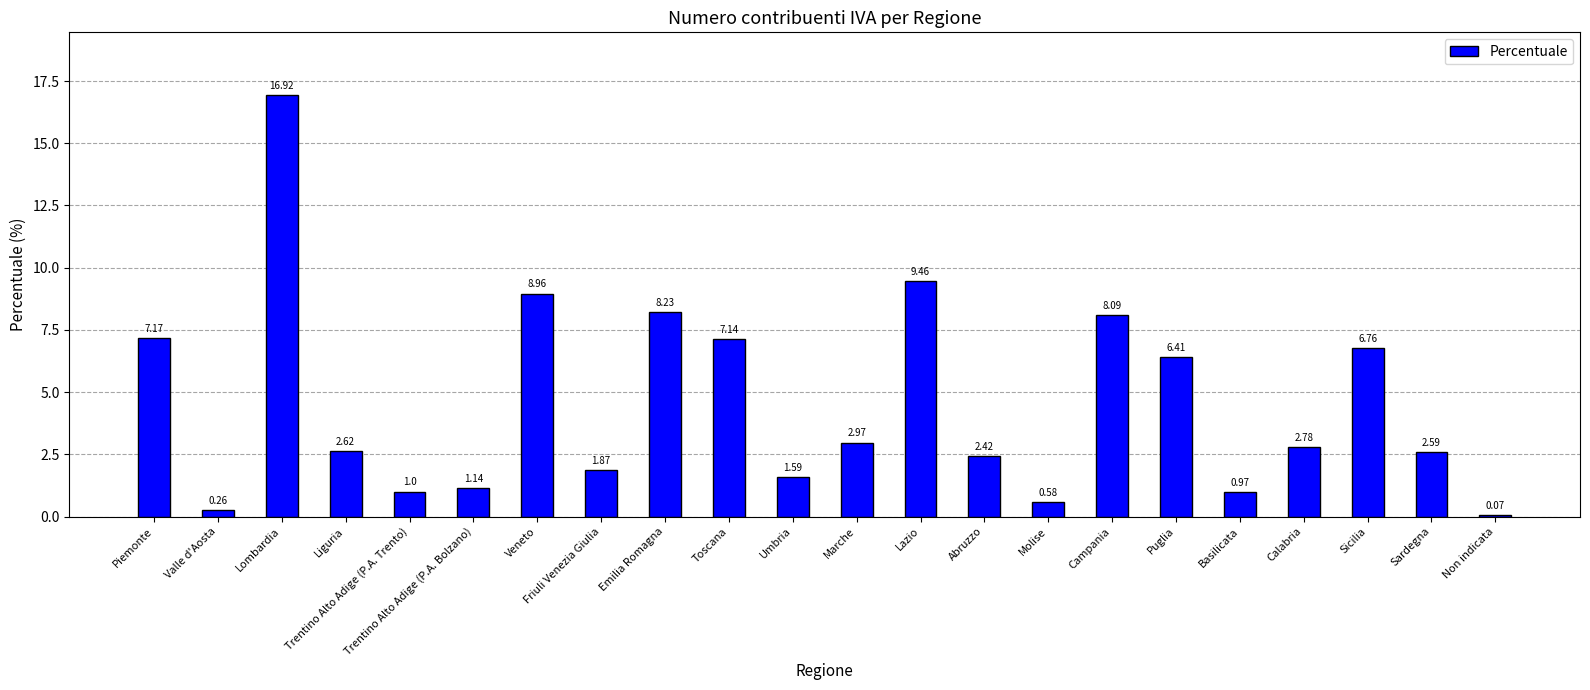

List the labels in order of value, smallest first.

Non indicata, Valle d'Aosta, Molise, Basilicata, Trentino Alto Adige (P.A. Trento), Trentino Alto Adige (P.A. Bolzano), Umbria, Friuli Venezia Giulia, Abruzzo, Sardegna, Liguria, Calabria, Marche, Puglia, Sicilia, Toscana, Piemonte, Campania, Emilia Romagna, Veneto, Lazio, Lombardia